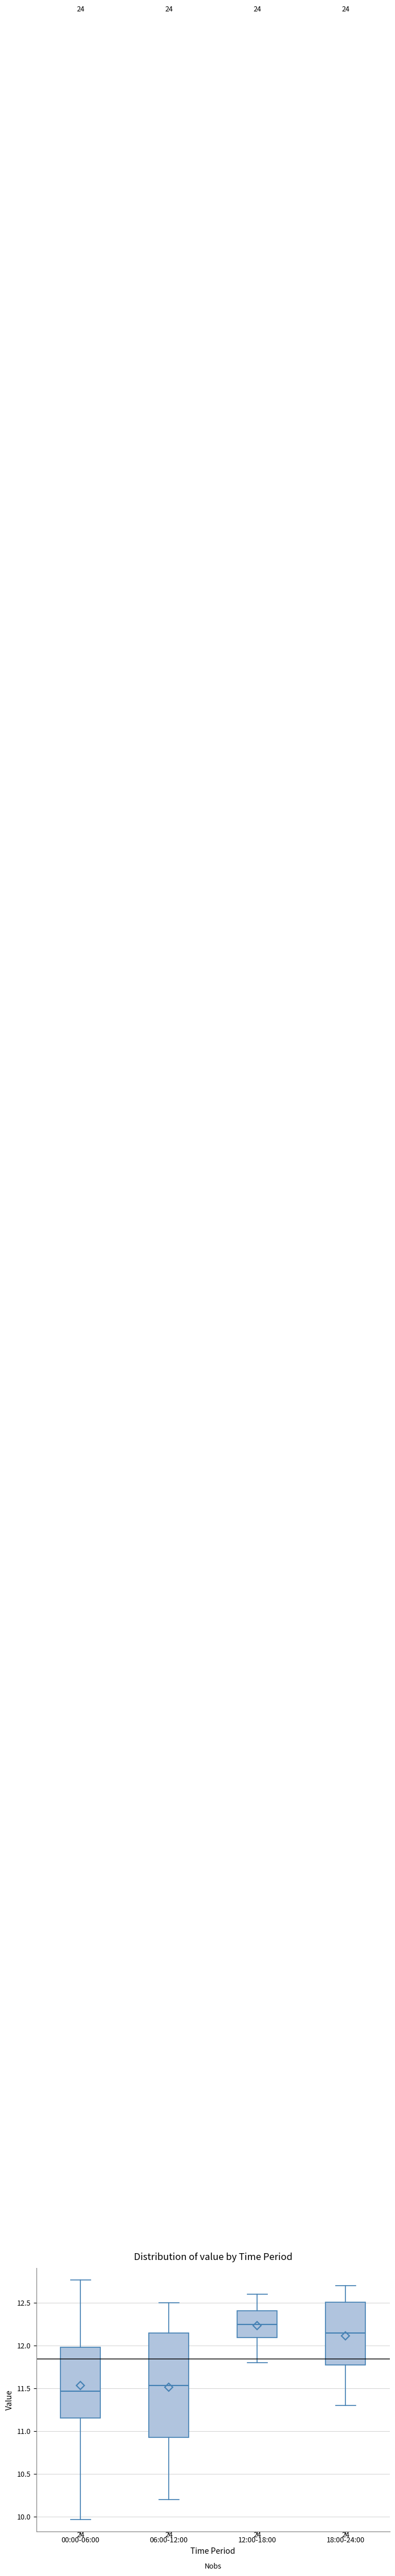

Reading left to right, transcribe this box plot: for each box, give where its median line is, the range the box spans, and where its two whiskers end, as read against the y-axis. The values are not printed on the chart, so give them approximately, as read against the axis.

00:00-06:00: median 11.45, box 11.15 to 12.00, whiskers 9.95 to 12.75
06:00-12:00: median 11.55, box 10.95 to 12.15, whiskers 10.20 to 12.50
12:00-18:00: median 12.25, box 12.10 to 12.40, whiskers 11.80 to 12.60
18:00-24:00: median 12.15, box 11.80 to 12.50, whiskers 11.30 to 12.70